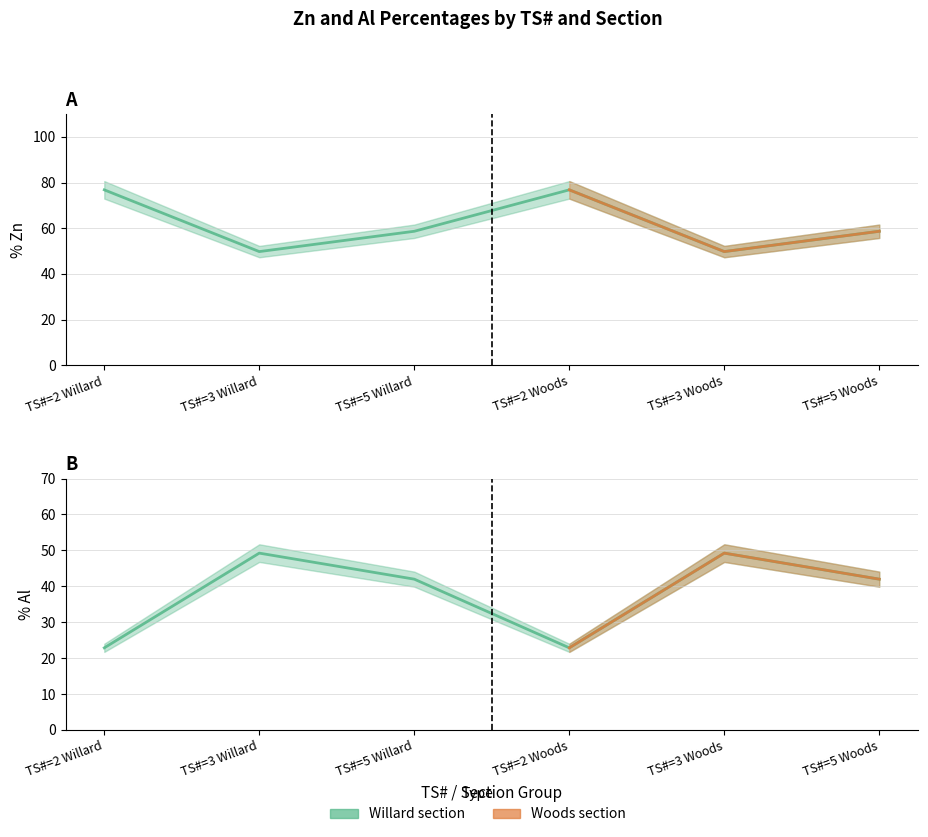

What is the sum of all % Zn values?

370.5